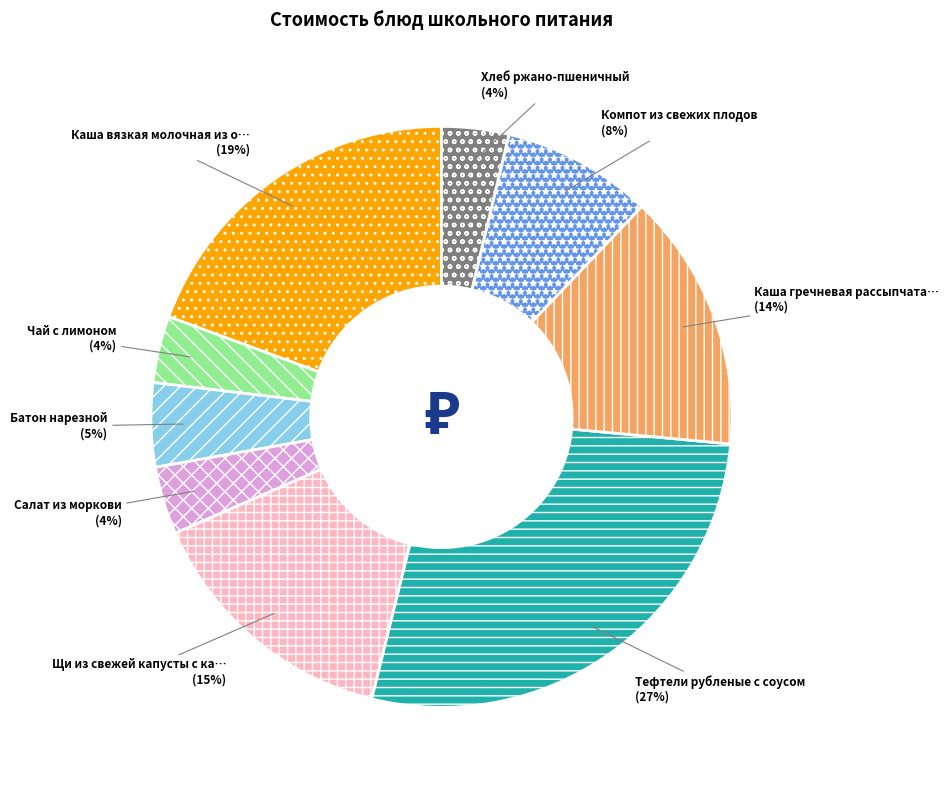

To the nearest percent, what is the average slice percentage?

11%